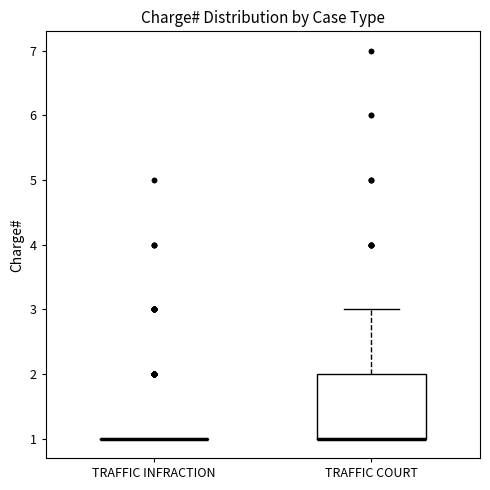

Which box is the tallest, from its lower edge to its upper edge?

TRAFFIC COURT